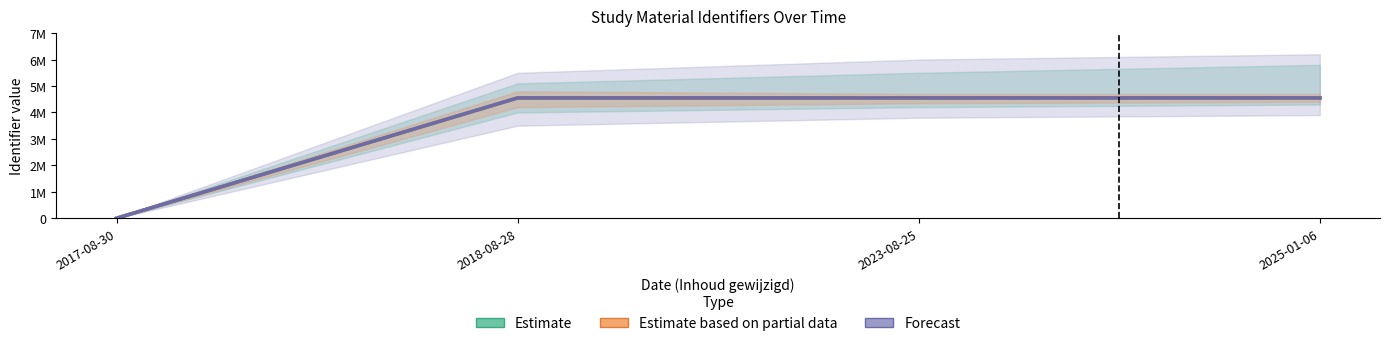

Between 2025-01-06 and 2017-08-30, which is larger?

2025-01-06